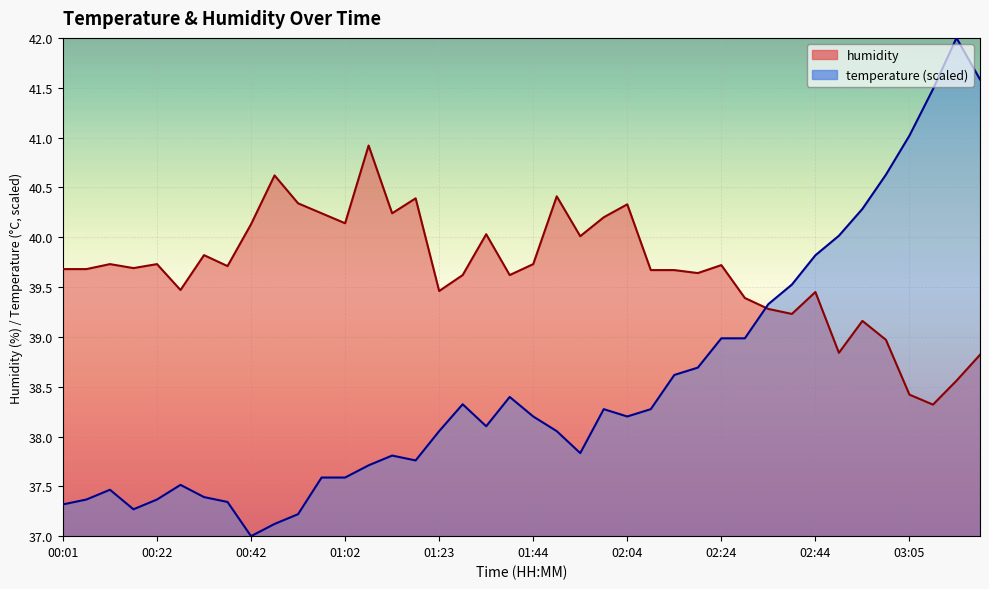

True or false: temperature and humidity cross at least once.

True